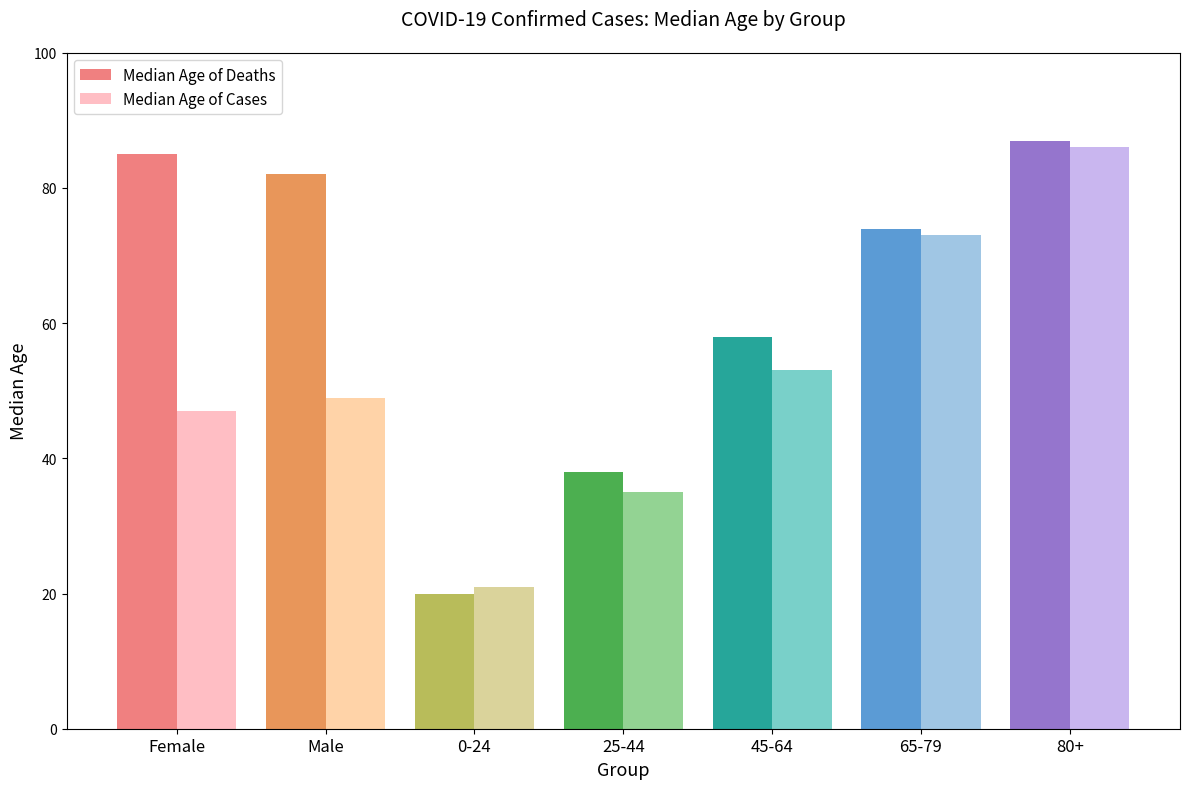

Where is Median Age of Deaths nearest to the value 53?

45-64